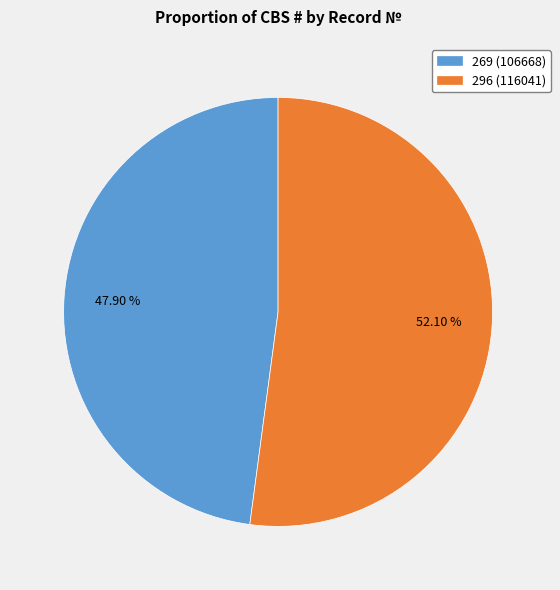

What is the smallest slice in the pie chart?

269